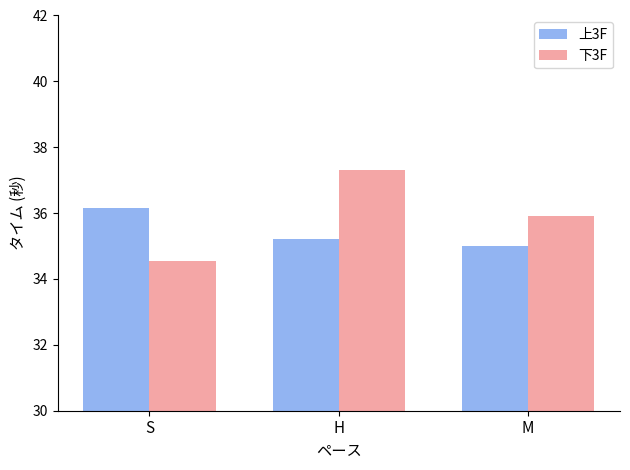

What is the spread (max minus min) of values at S?

1.6